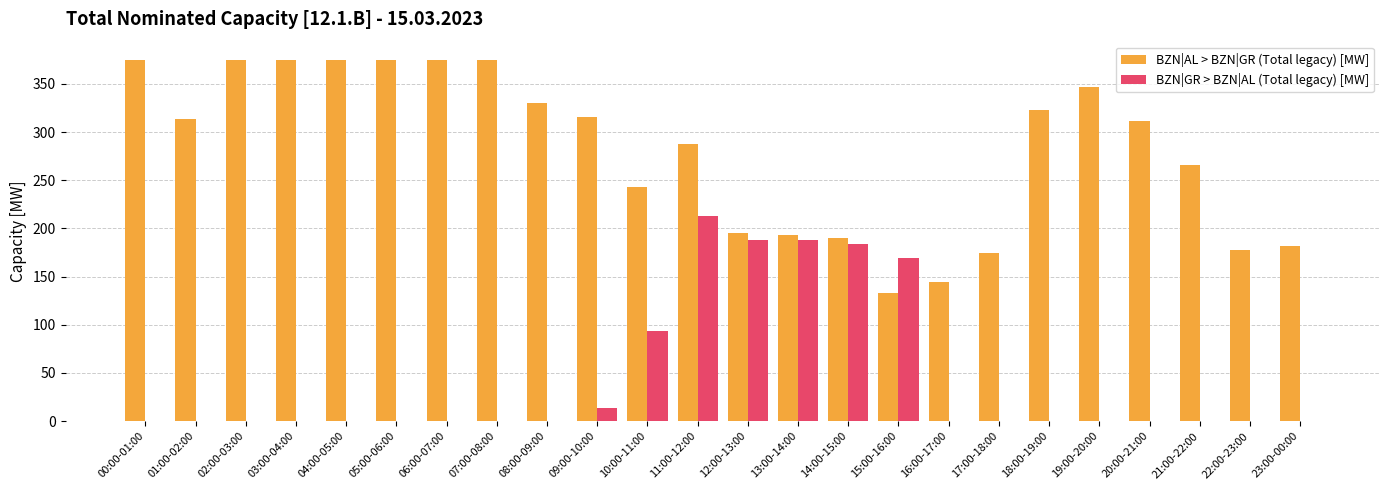

At which category is the sum across all series the highest?

11:00-12:00